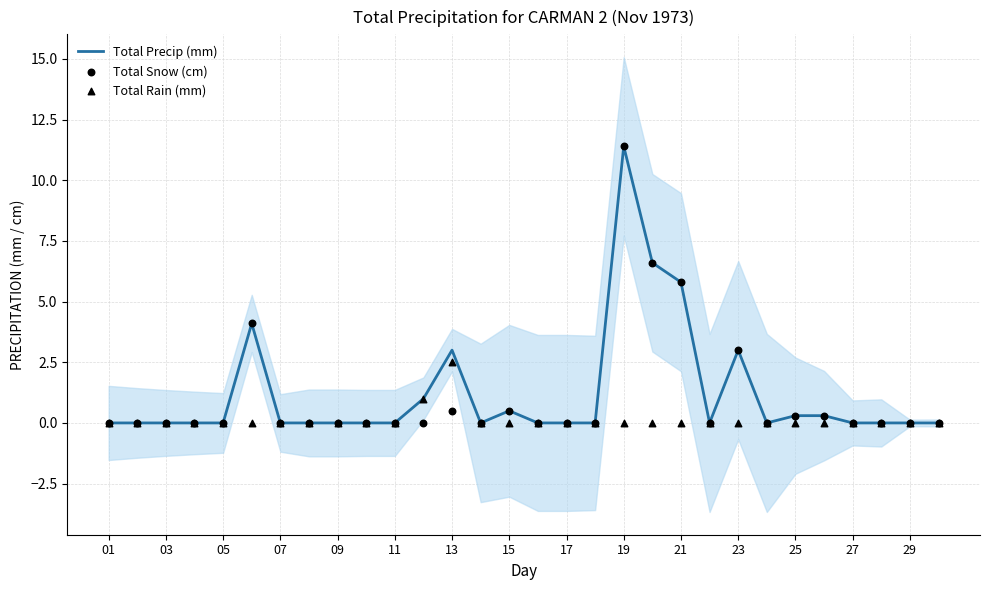

Is the value of Total Snow (cm) at 29 greater than the value of Total Precip (mm) at 03?

Yes